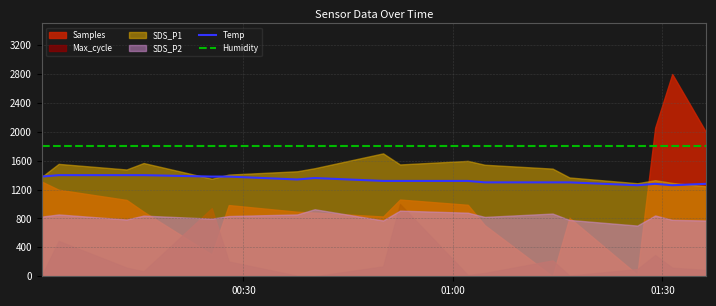

True or false: Temp and Humidity intersect in this chart.

False